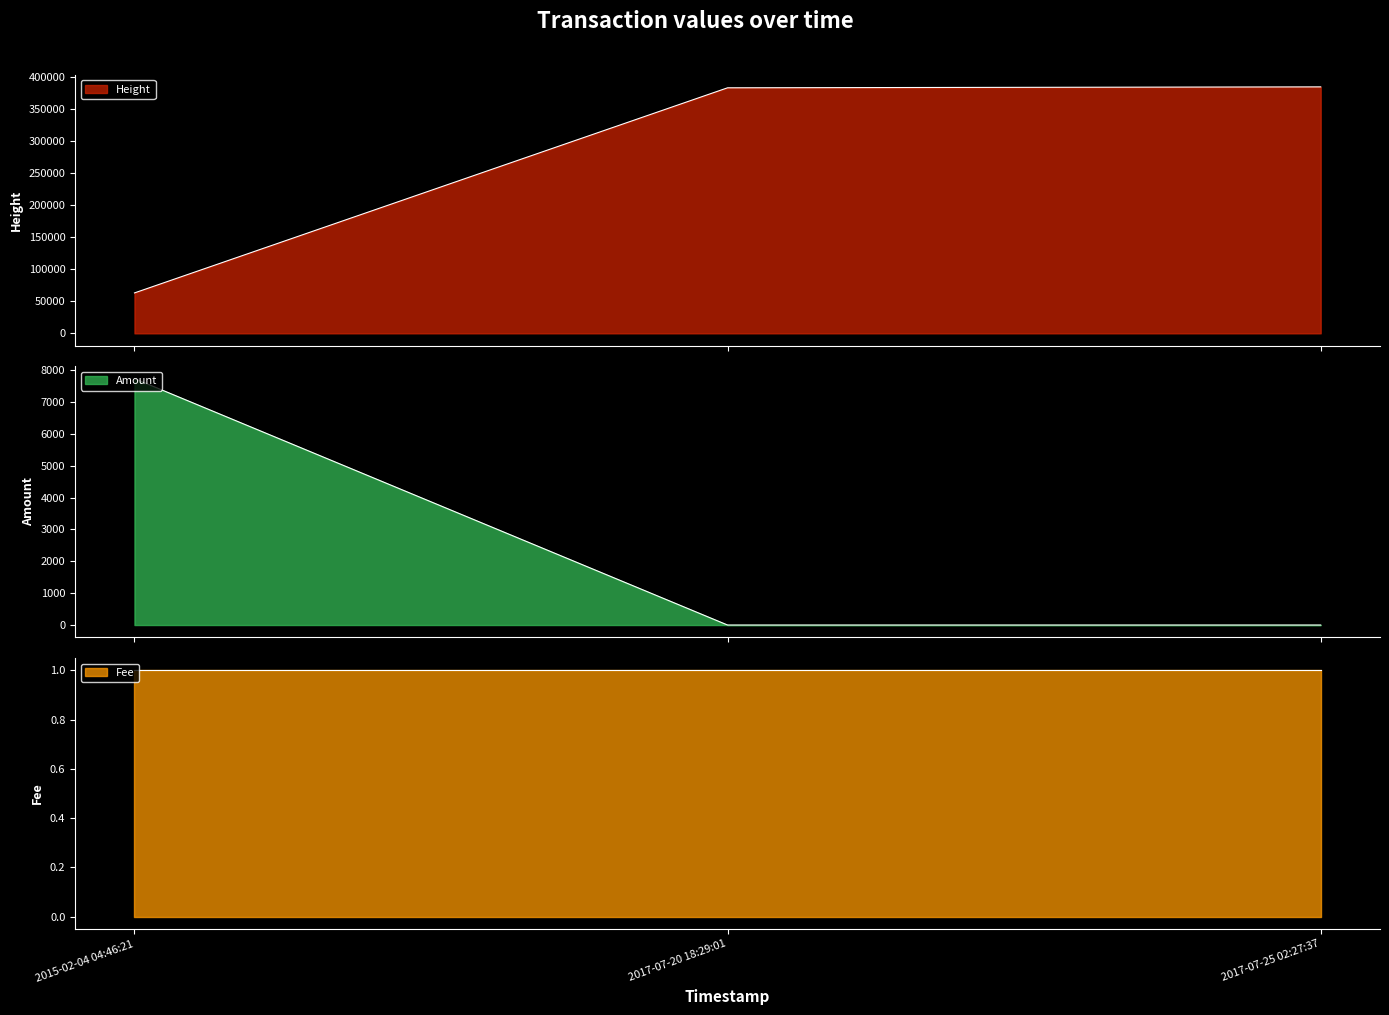

How many Amount values are between 0 and 7736?

3